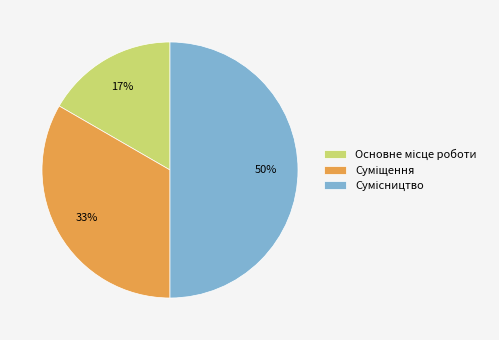

To the nearest percent, what is the average slice percentage?

33%